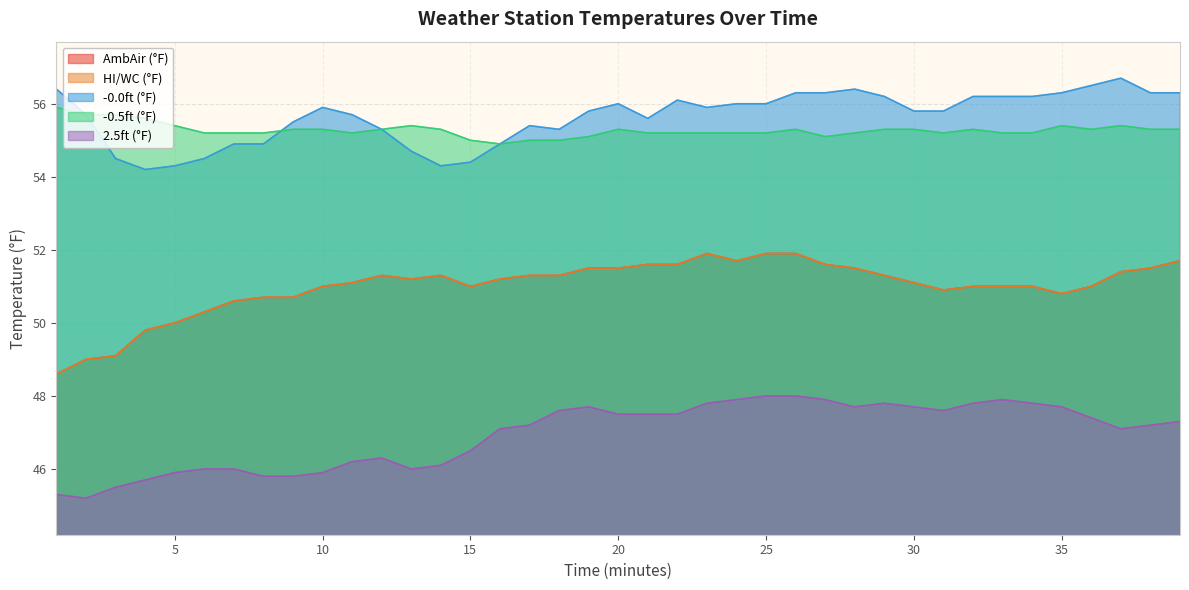

True or false: AmbAir (°F) and -0.0ft (°F) cross at least once.

False